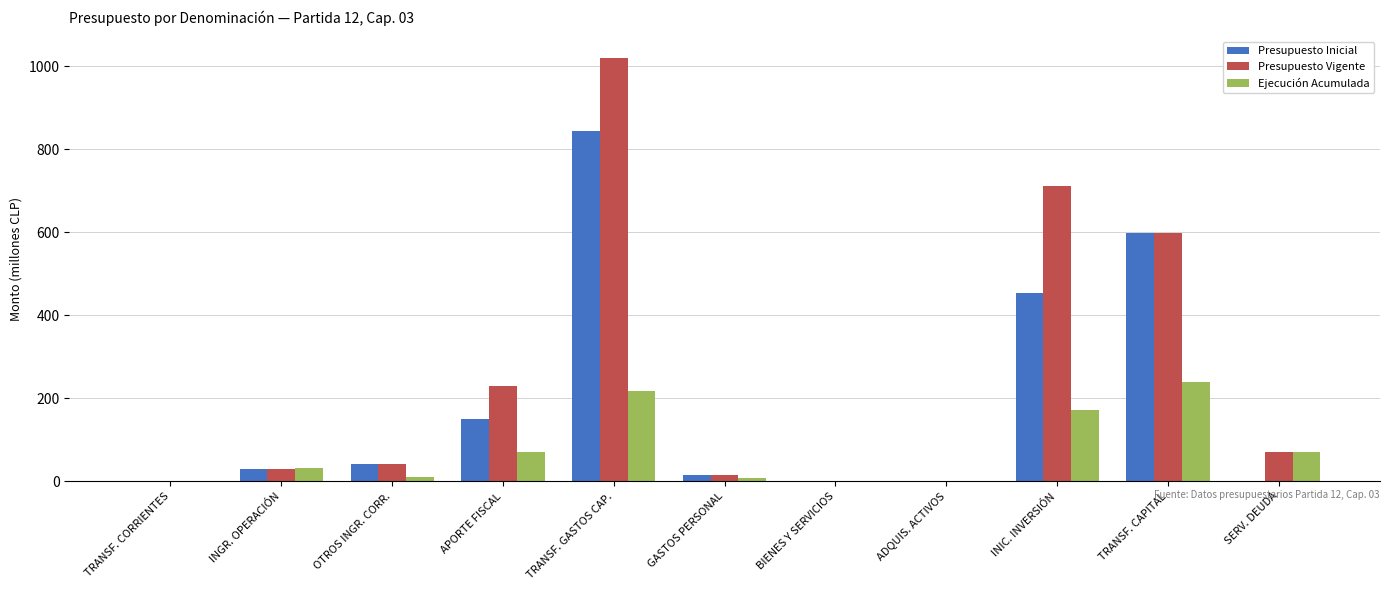

What is the greatest value displayed?

1020.3